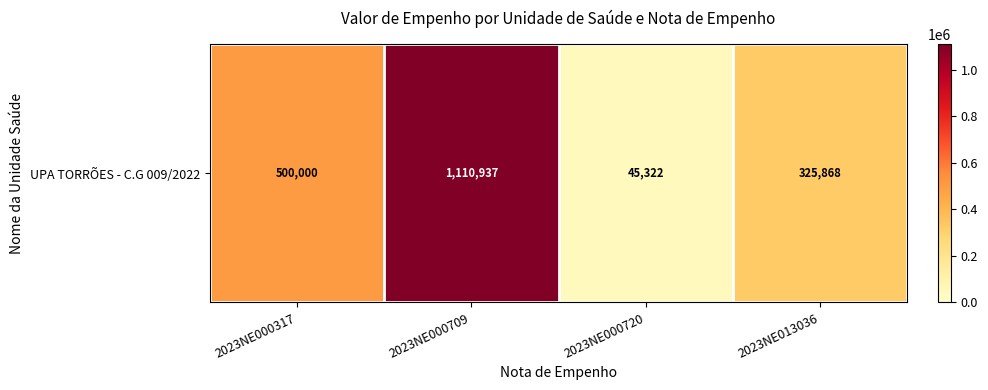

Approximately how many times larger is the value at 2023NE000317 compared to 2023NE013036?

1.5